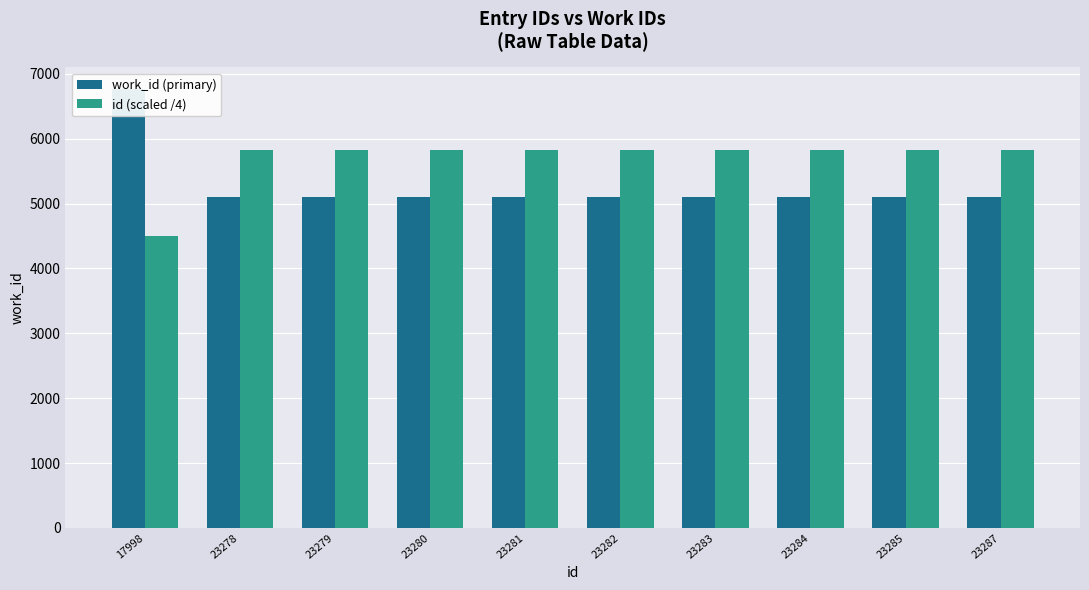

Which category has the lowest value in the work_id (primary) series?

23278